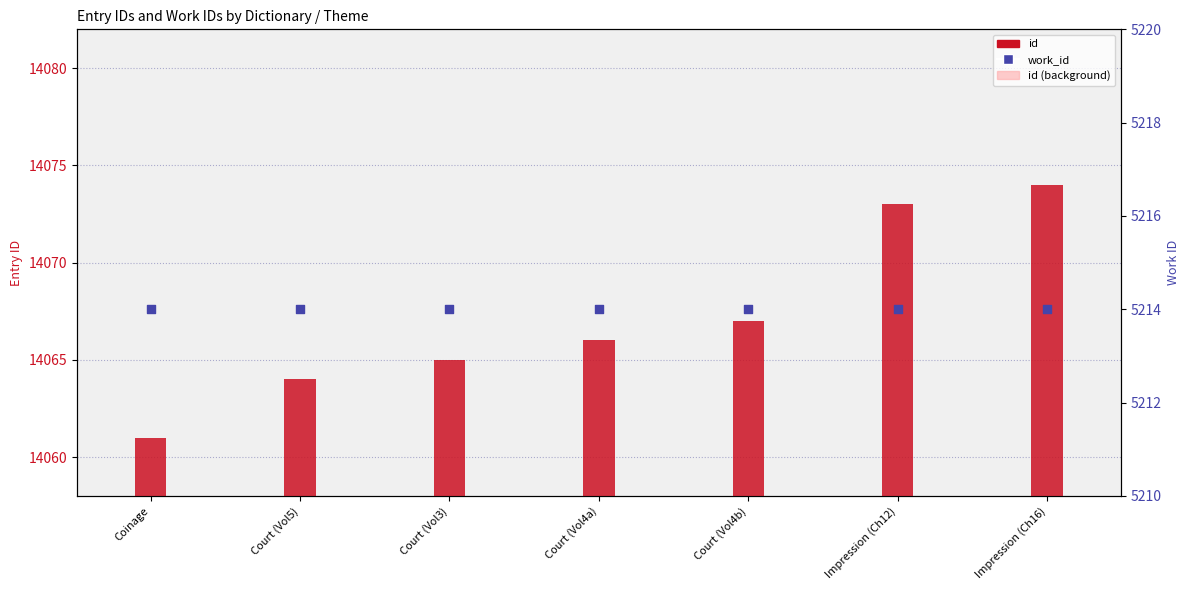

What is the total value across all series at Impression (Ch12)?

19287